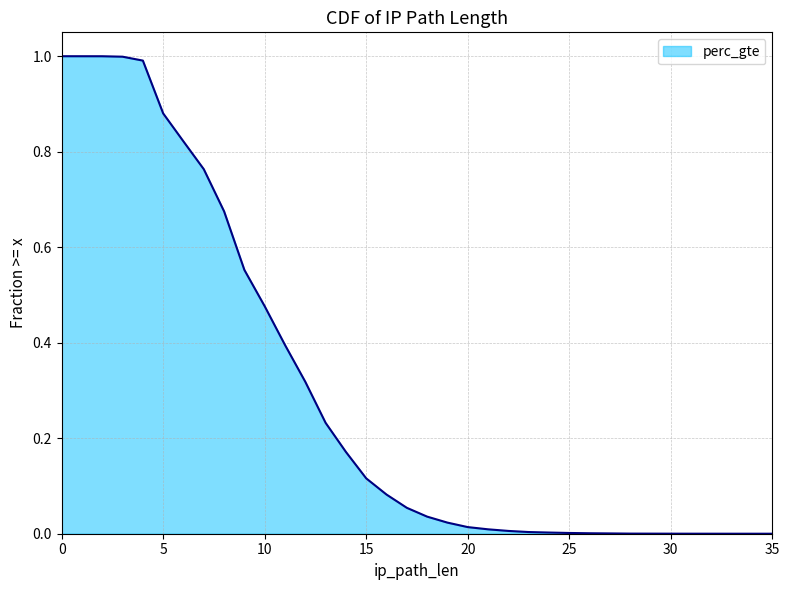

Where is the data nearest to the value 0?

35